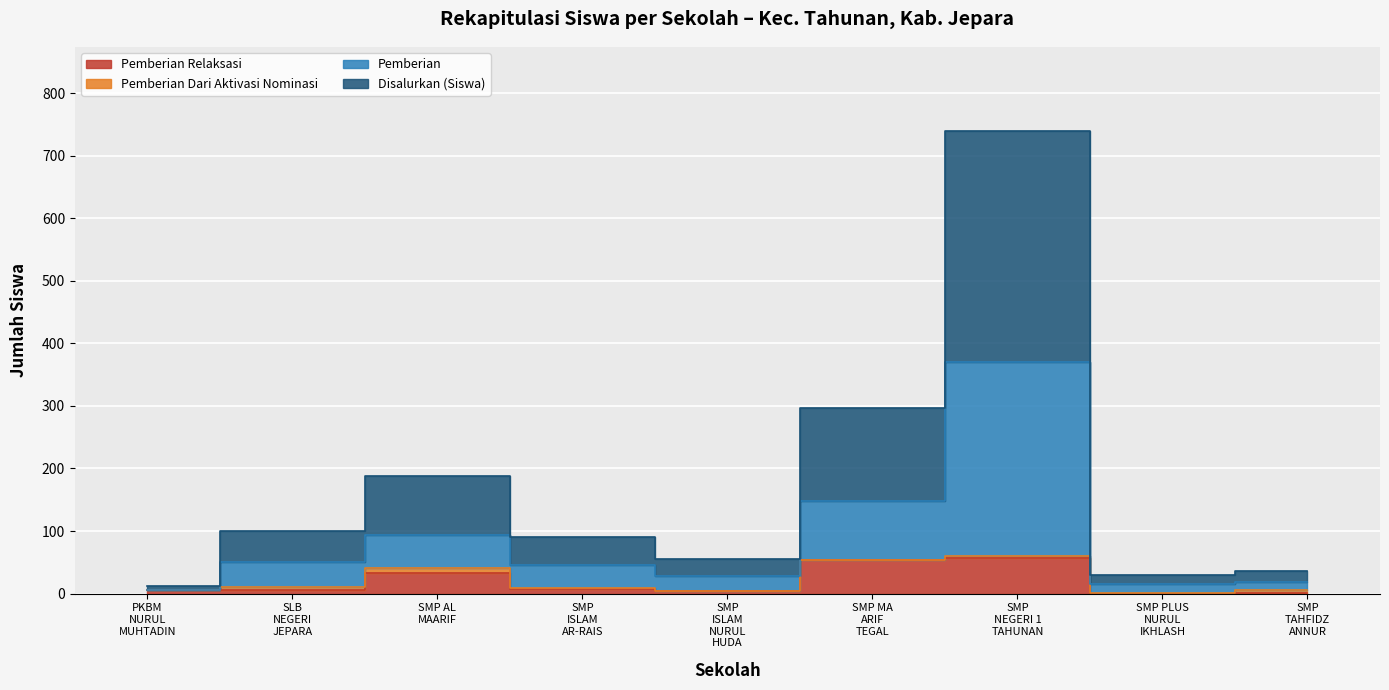

The value of Disalurkan (Siswa) at SMP NEGERI 1 TAHUNAN is 179. True or false?

False